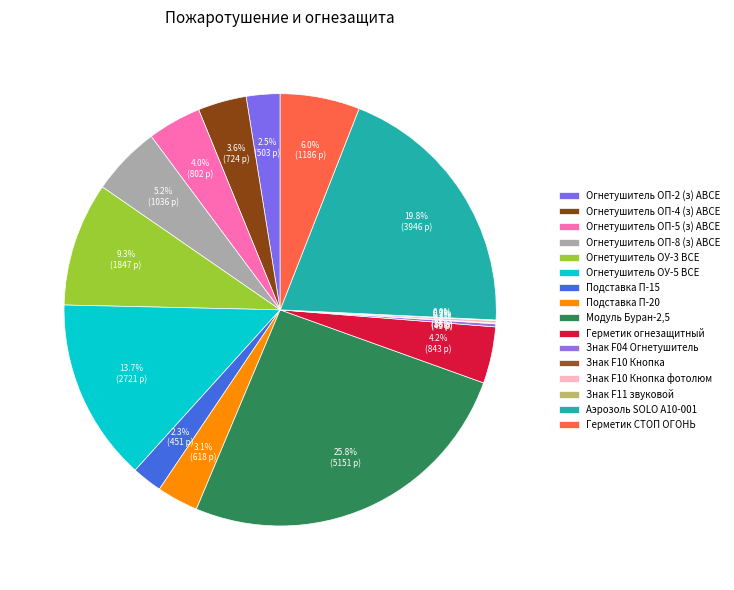

Which category has the smallest portion of the pie?

Знак F11 звуковой